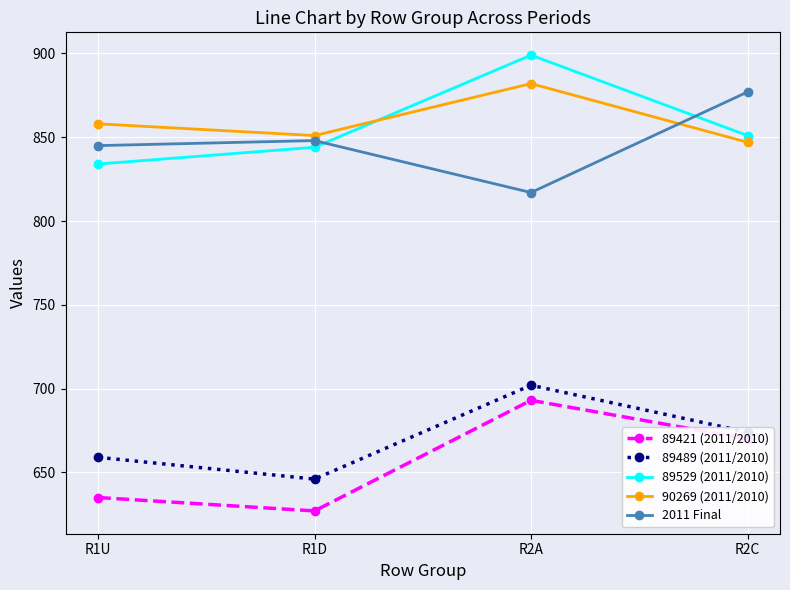

Reading right to left, what are all the values shown in this chart?

89421 (2011/2010): R2C=670	R2A=693	R1D=627	R1U=635
89489 (2011/2010): R2C=674	R2A=702	R1D=646	R1U=659
89529 (2011/2010): R2C=851	R2A=899	R1D=844	R1U=834
90269 (2011/2010): R2C=847	R2A=882	R1D=851	R1U=858
2011 Final: R2C=877	R2A=817	R1D=848	R1U=845